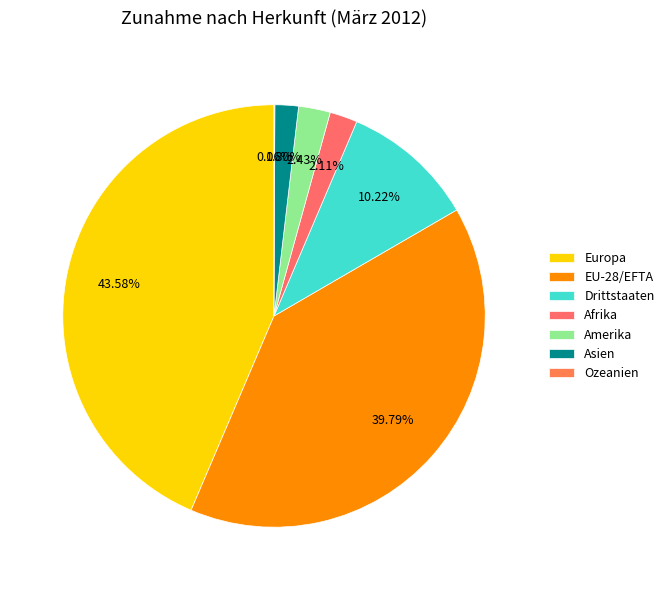

How many slices are in this pie chart?

7